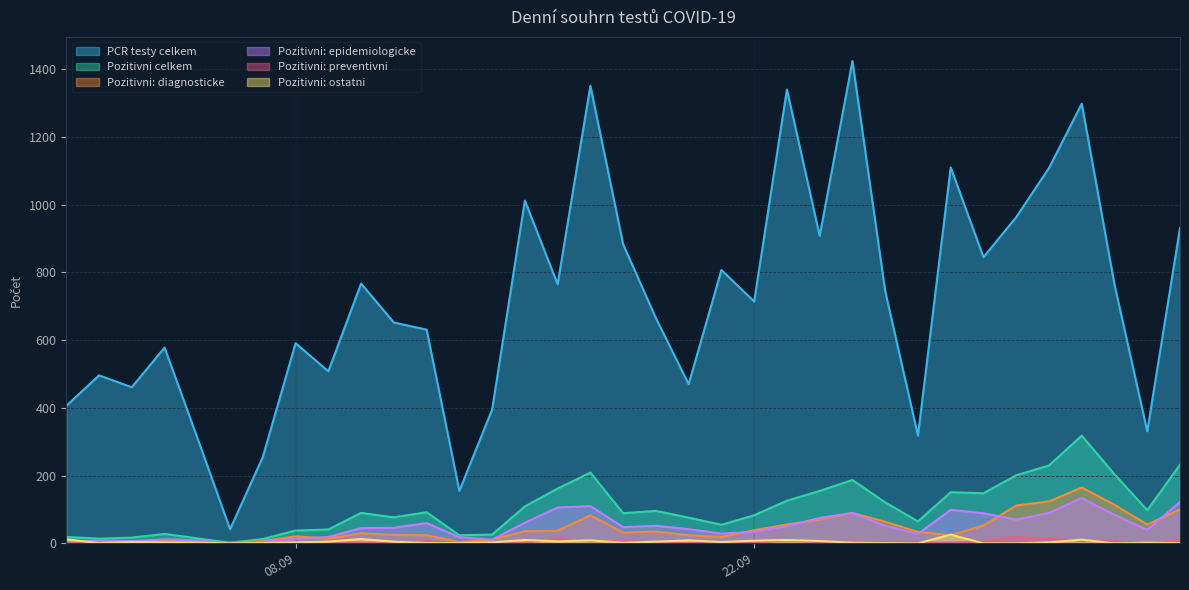

What is the average value of the Pozitivni: preventivni series?

4